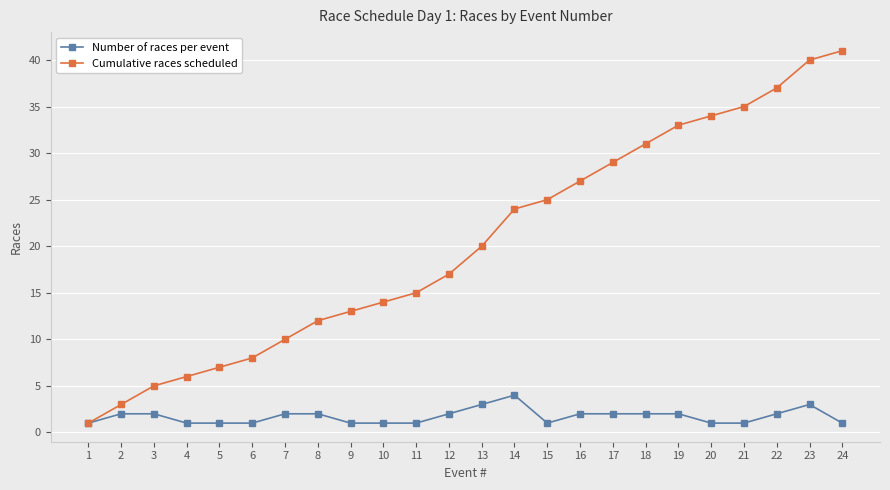

What is the spread (max minus min) of values at 10?

13